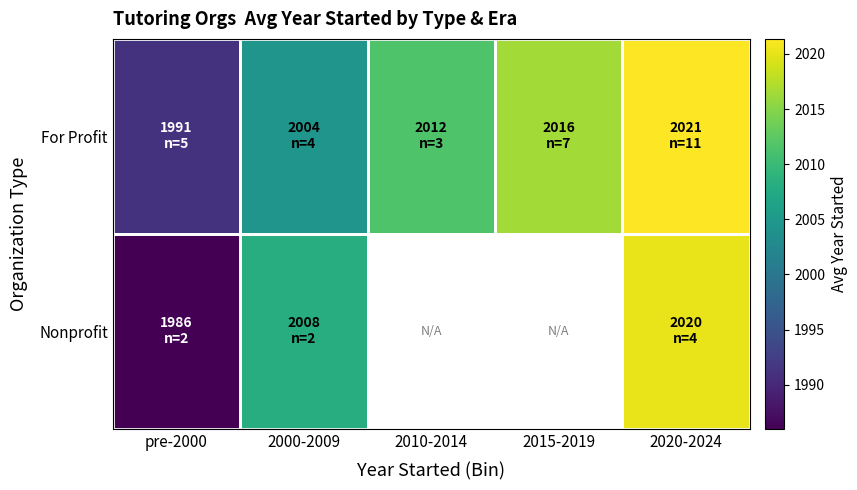

Between pre-2000 and 2020-2024, which is larger?

2020-2024